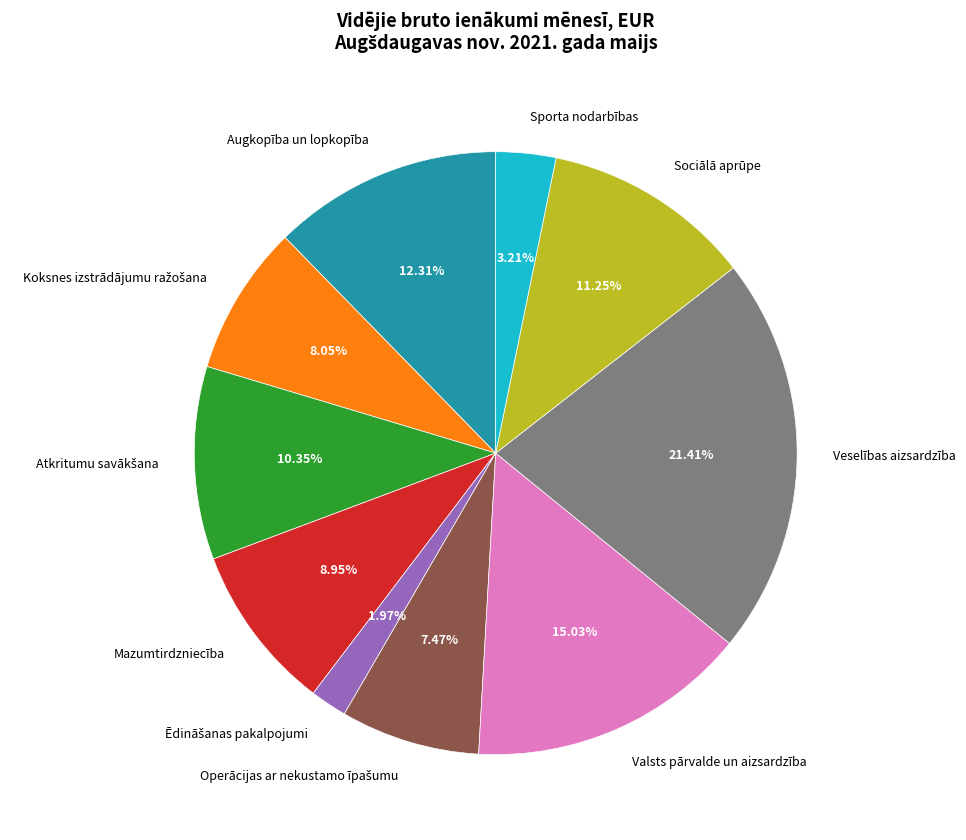

Is there a majority slice in this chart?

No